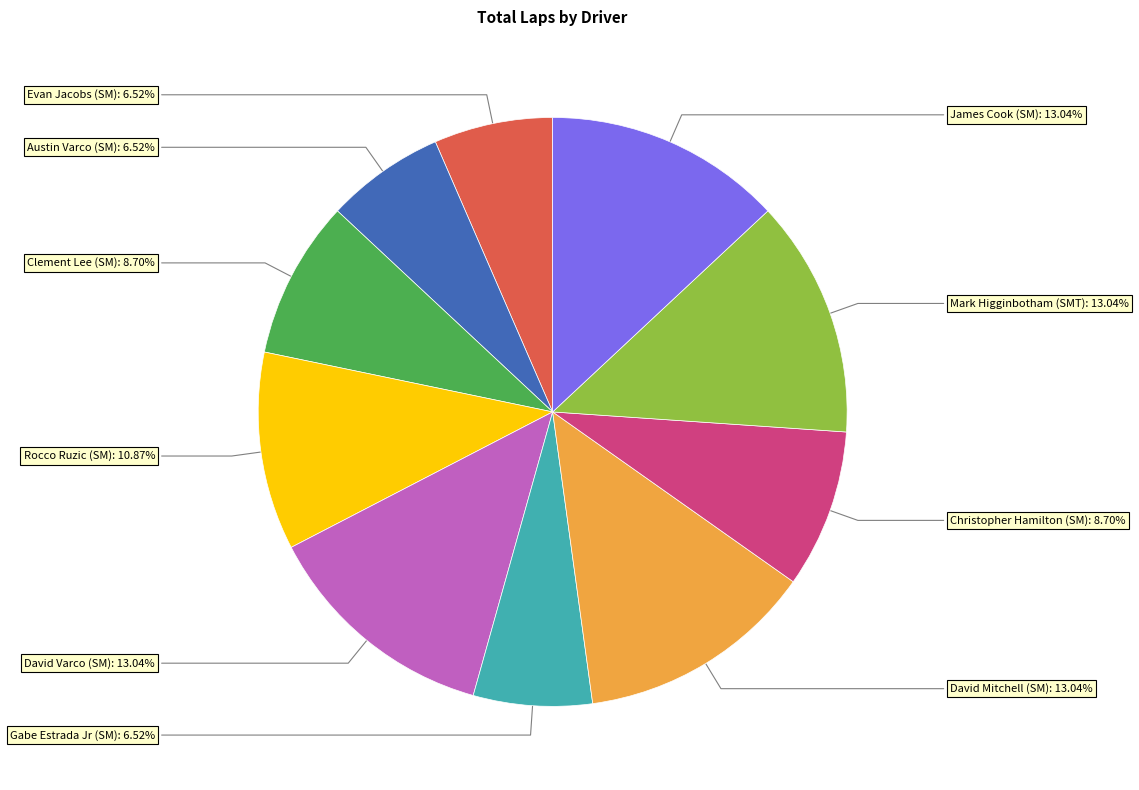

Do Gabe Estrada Jr (SM) and Evan Jacobs (SM) together represent more than half of the pie?

No